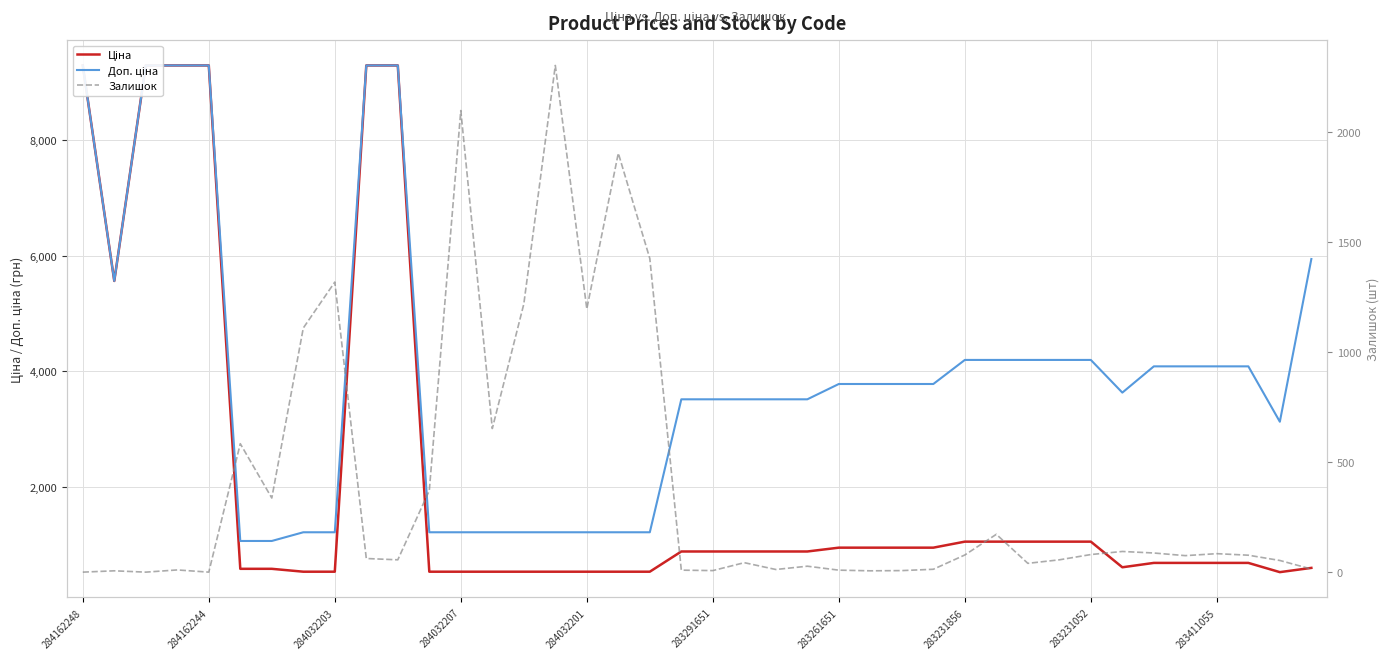

The Залишок series shows 7.0 at 283291651. True or false?

True